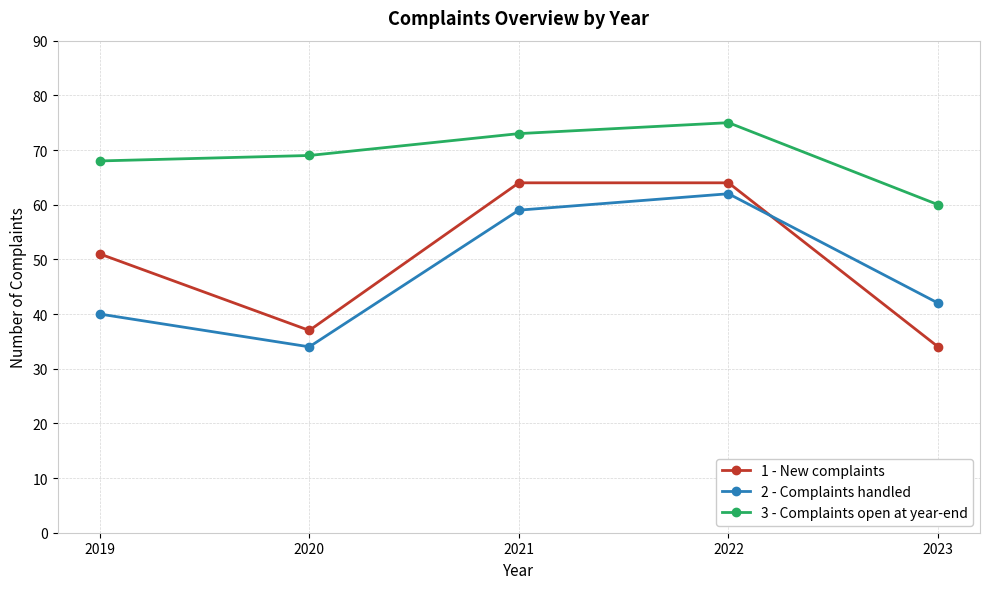

What is the difference between the second highest and second lowest values in the 3 - Complaints open at year-end series?

5